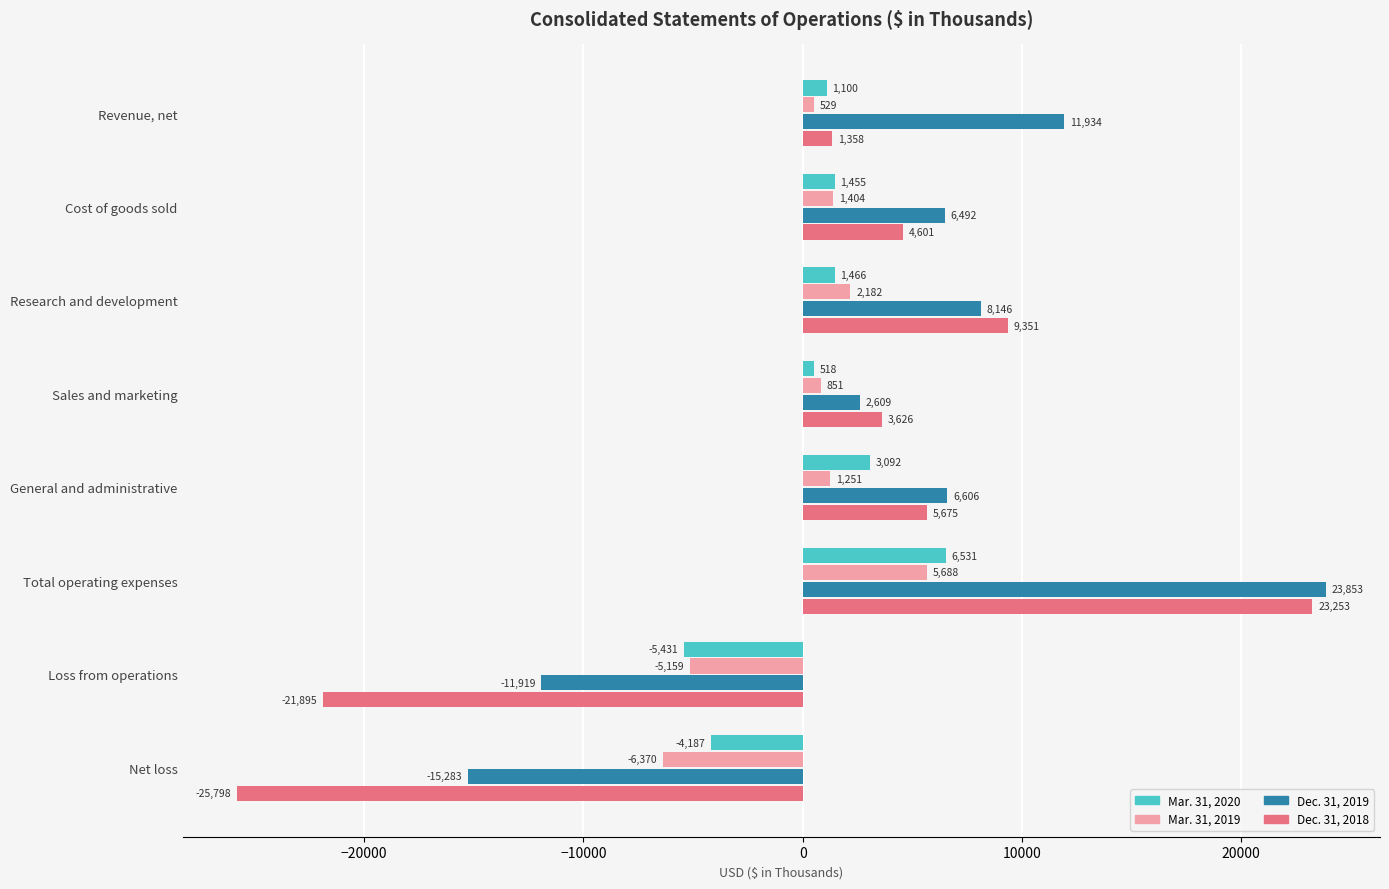

At which category is the sum across all series the highest?

Total operating expenses